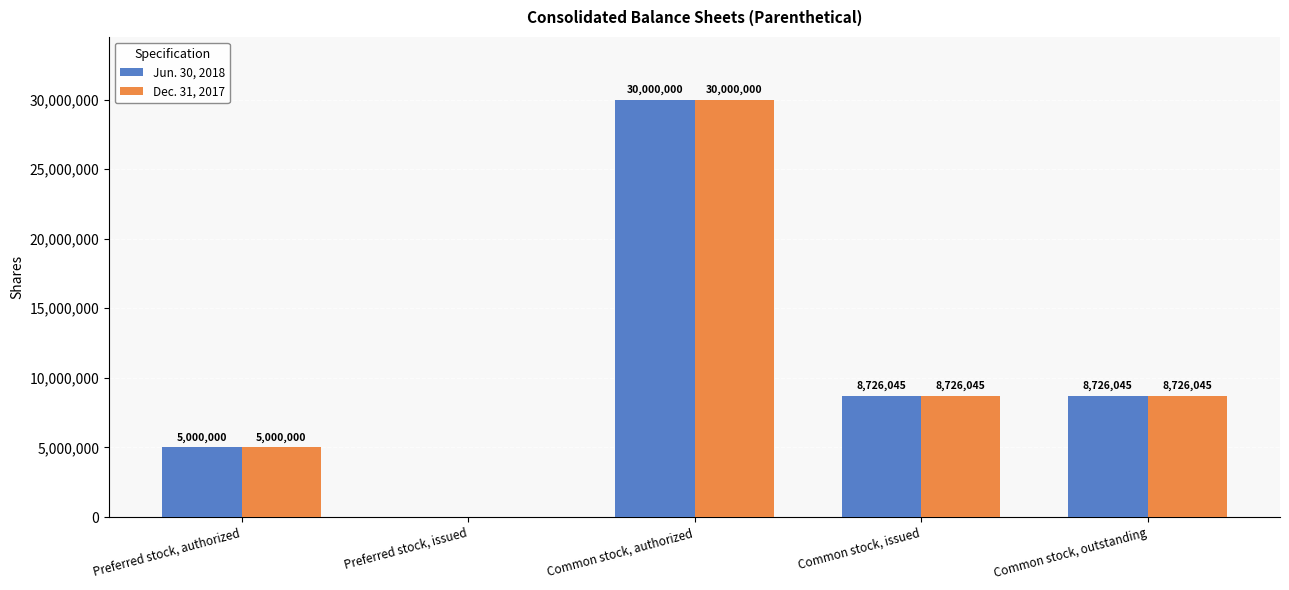

What is the approximate value of Jun. 30, 2018 at Preferred stock, authorized?

5000000